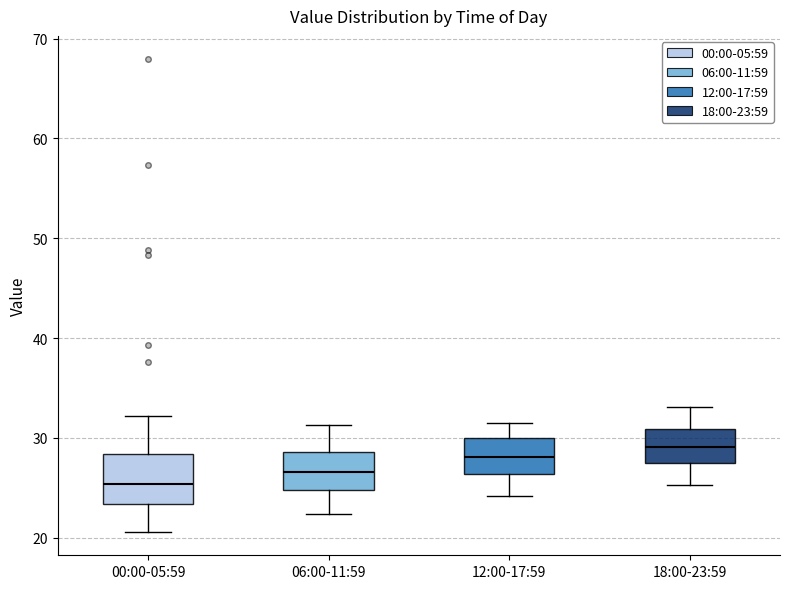

Which box's median line is the lowest?

00:00-05:59